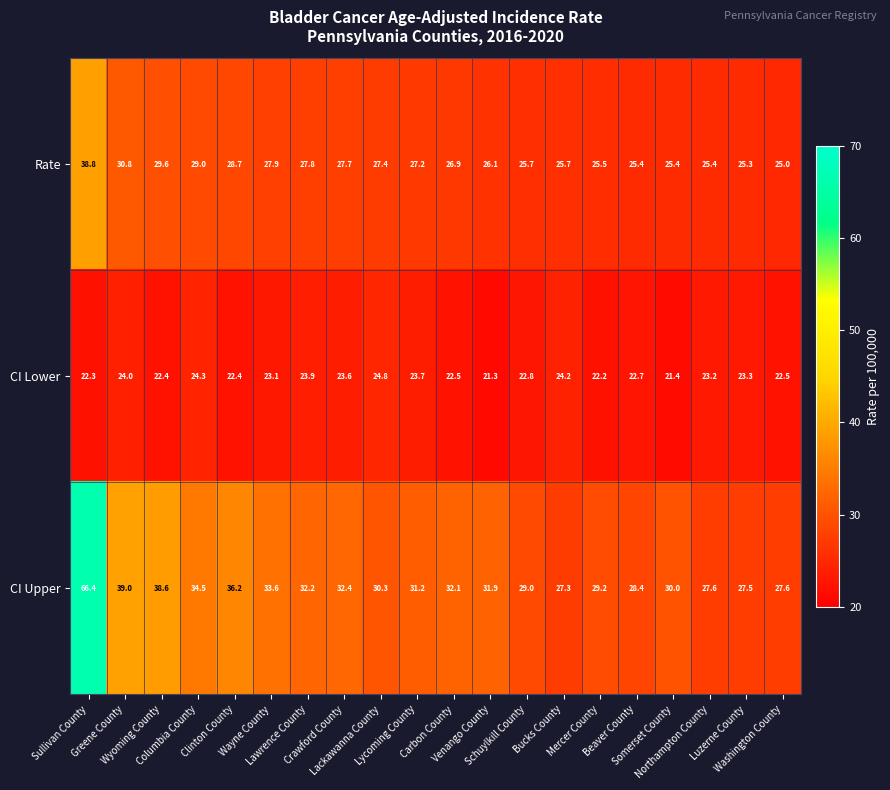

Which series has the largest total across all categories?

CI Upper